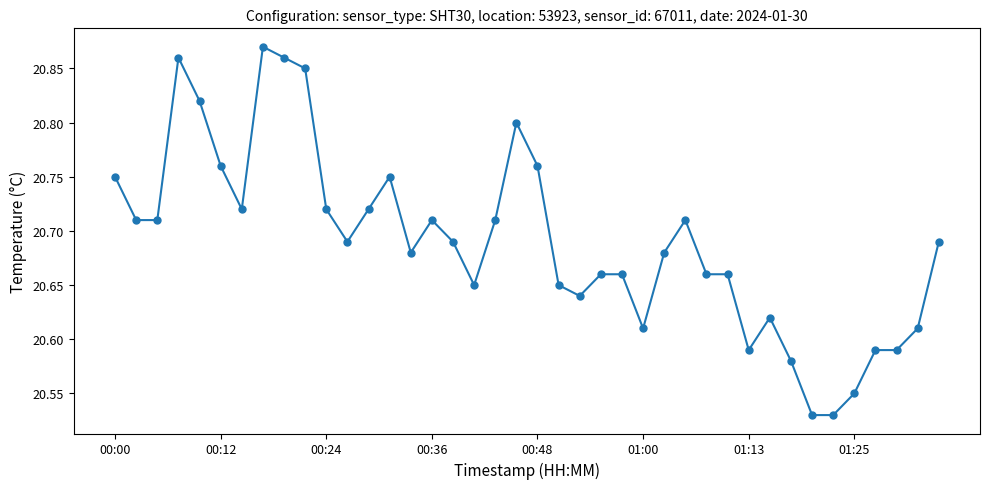

Count the values in the range 20 to 21.

40